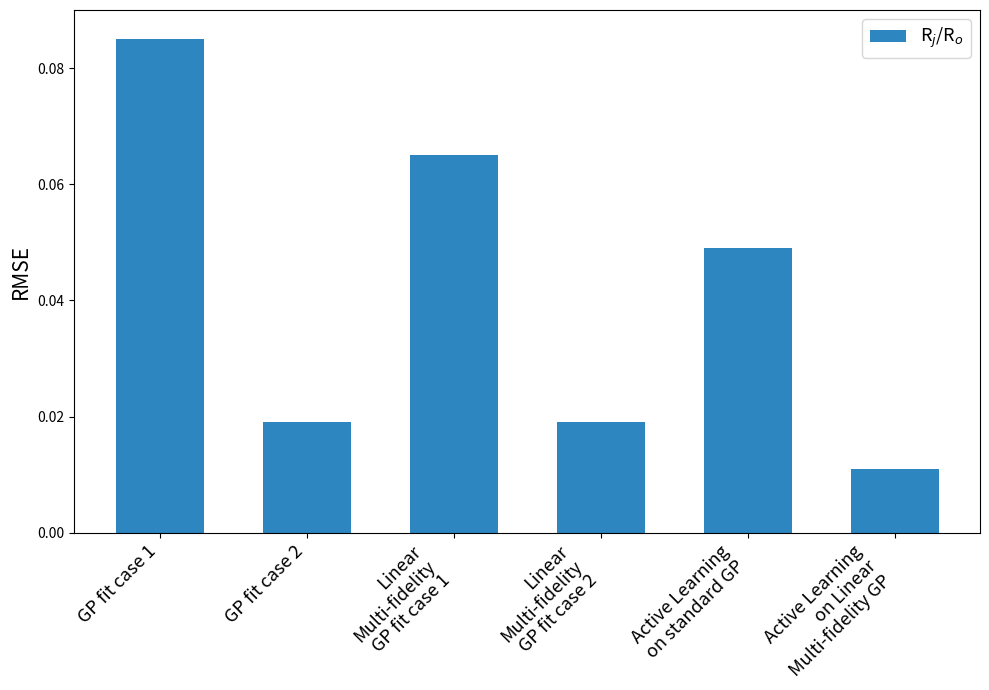

At which label is the value closest to 0?

Active Learning
on Linear
Multi-fidelity GP